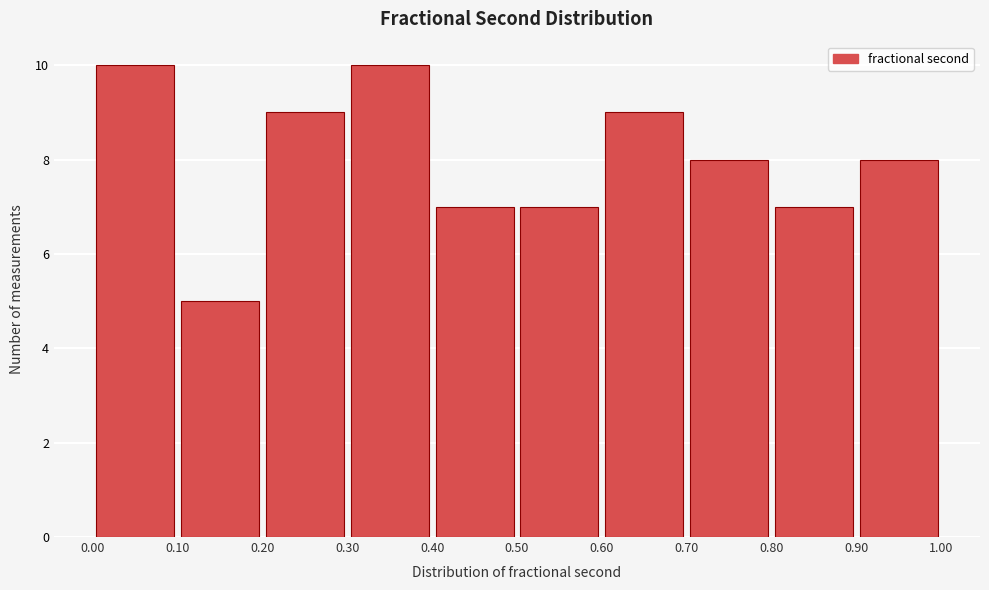

How tall is the bar that spans 0.00 to 0.10 on the x-axis? The values are not printed on the chart, so give them approximately, as read against the axis.

10